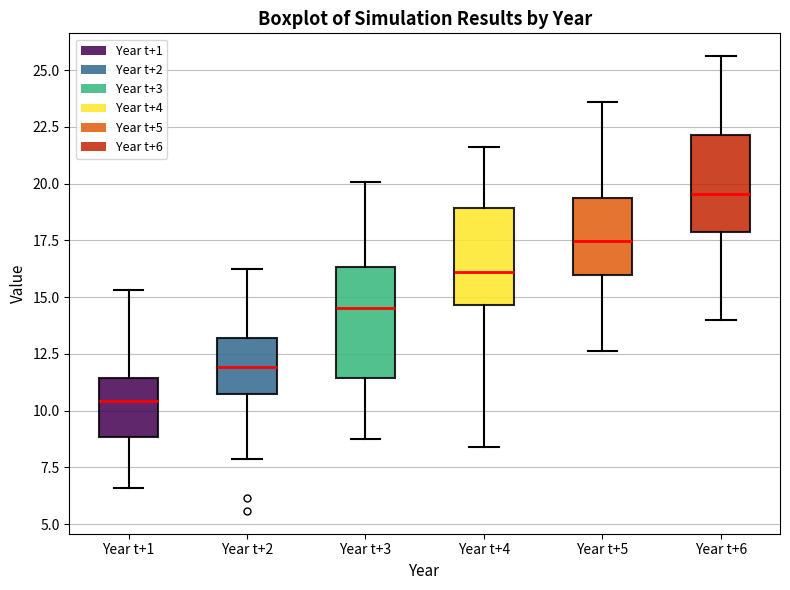

Where does the median line of the box for Year t+2 sit on the y-axis? The values are not printed on the chart, so give them approximately, as read against the axis.

12.0